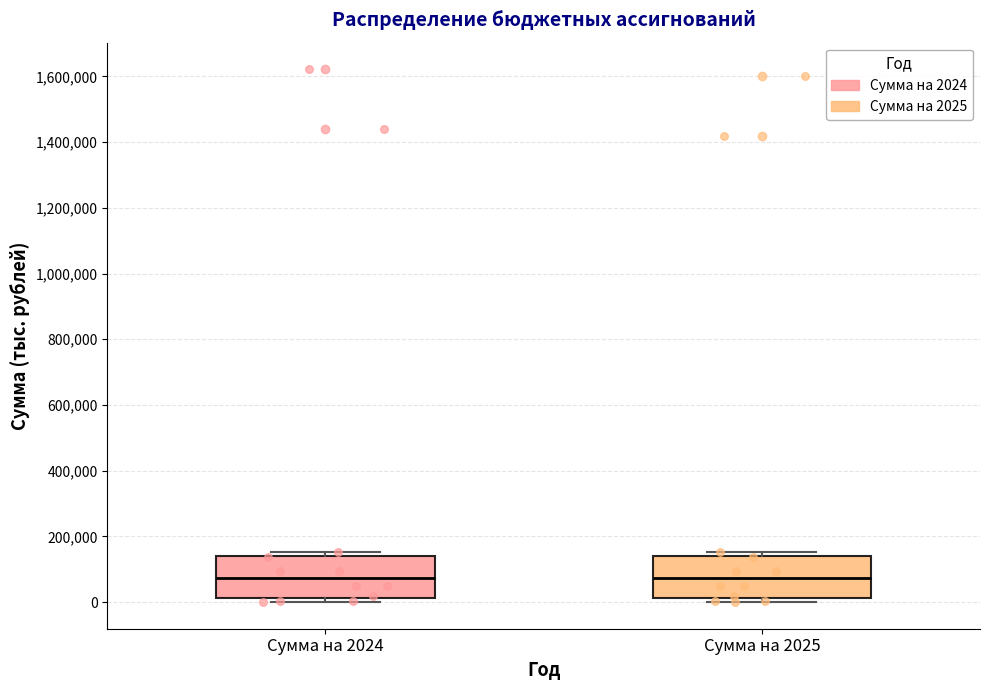

Reading left to right, read every box against the y-axis: the position of its median line, the range the box covers, and the ends of its whiskers. The values are not printed on the chart, so give them approximately, as read against the axis.

Сумма на 2024: median 80000, box 20000 to 140000, whiskers 0 to 160000
Сумма на 2025: median 80000, box 20000 to 140000, whiskers 0 to 160000